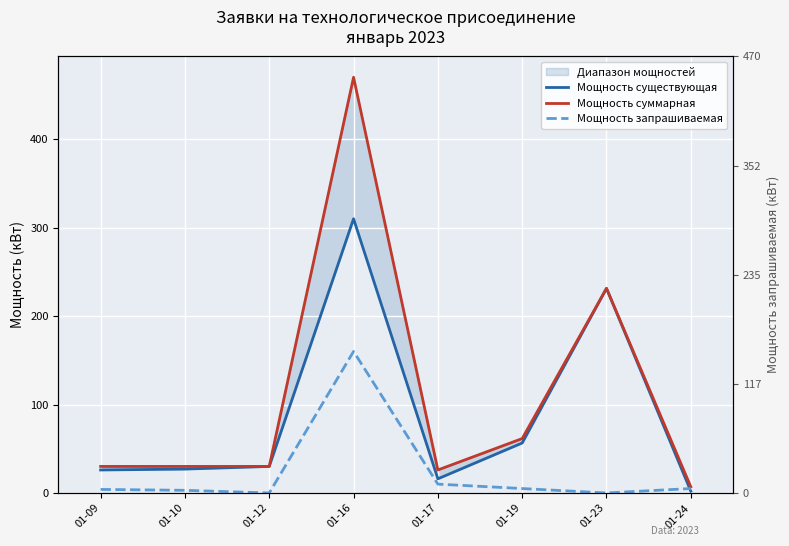

Where is the first local maximum for Мощность существующая?

01-16